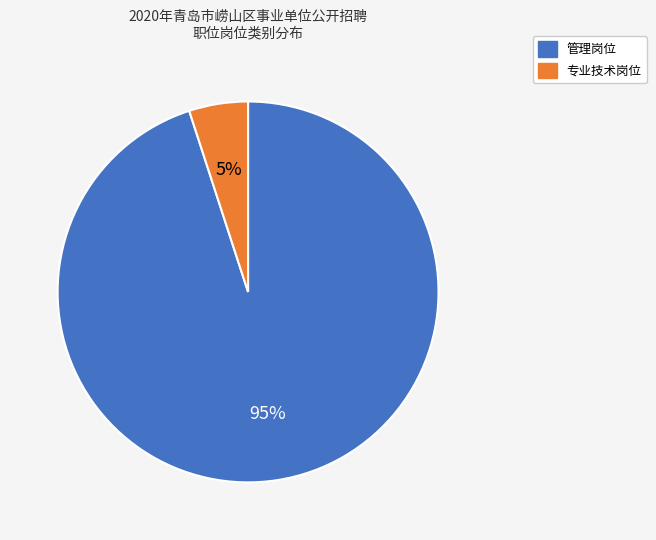

Count the number of slices in the pie.

2